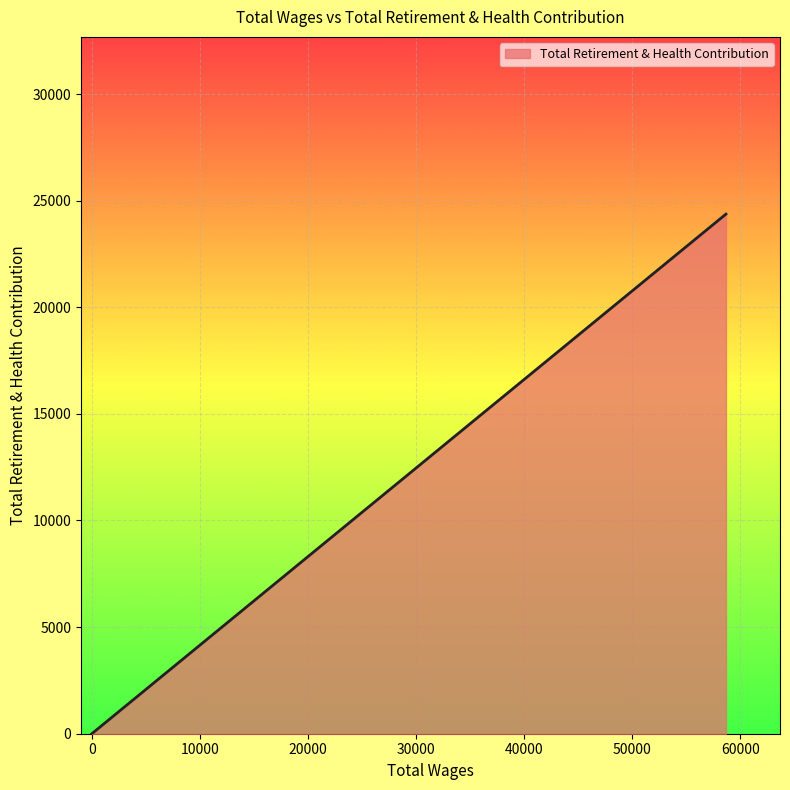

True or false: there are more than 0 points higher than both neighbors.

False